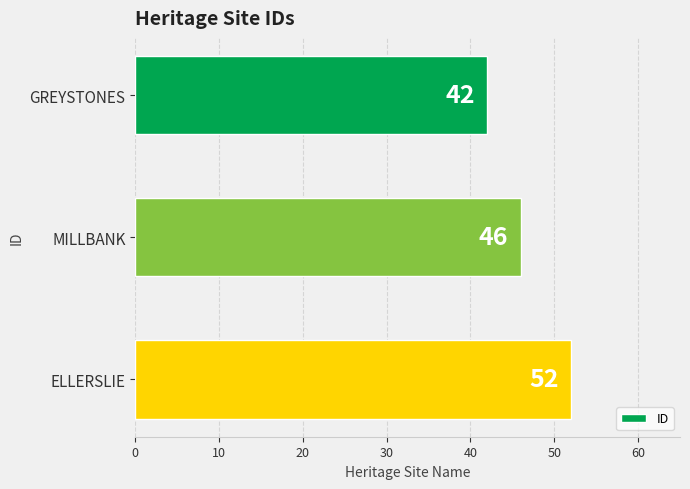

At which category does the chart reach its peak across all series?

ELLERSLIE